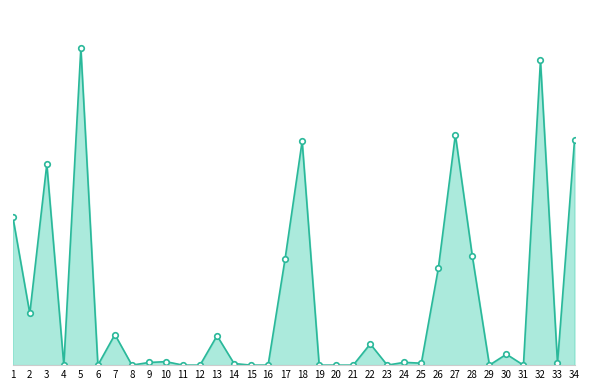

Does the chart have visible grid lines?

No